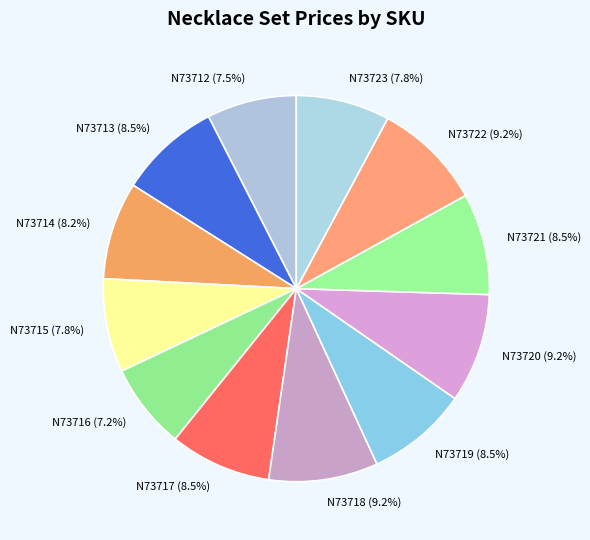

Does N73722 represent more than half of the total?

No